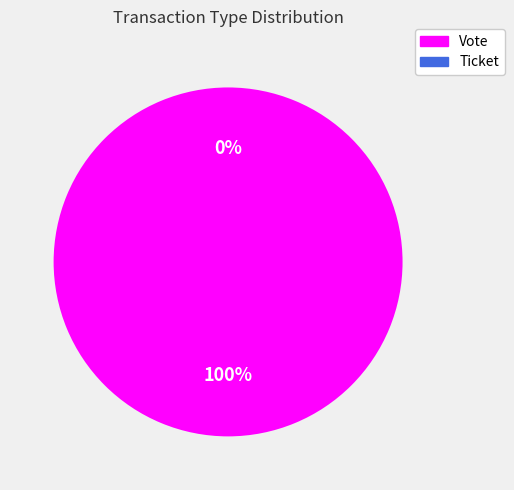

How many segments does this pie chart have?

2